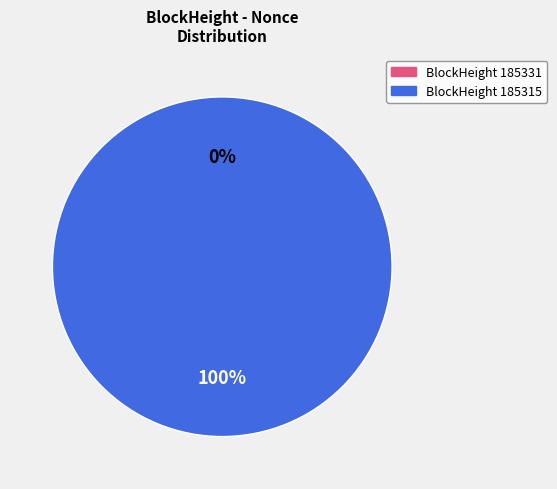

To the nearest percent, what portion does 185315 represent?

100%